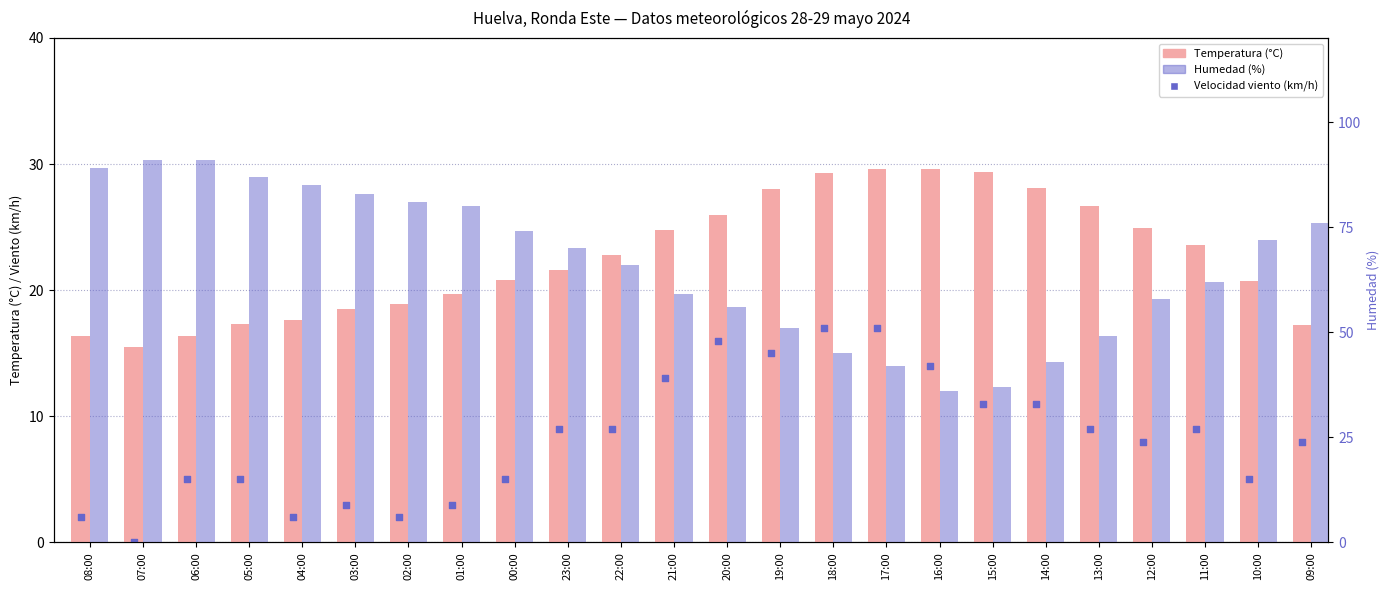

At which category is the sum across all series the highest?

06:00